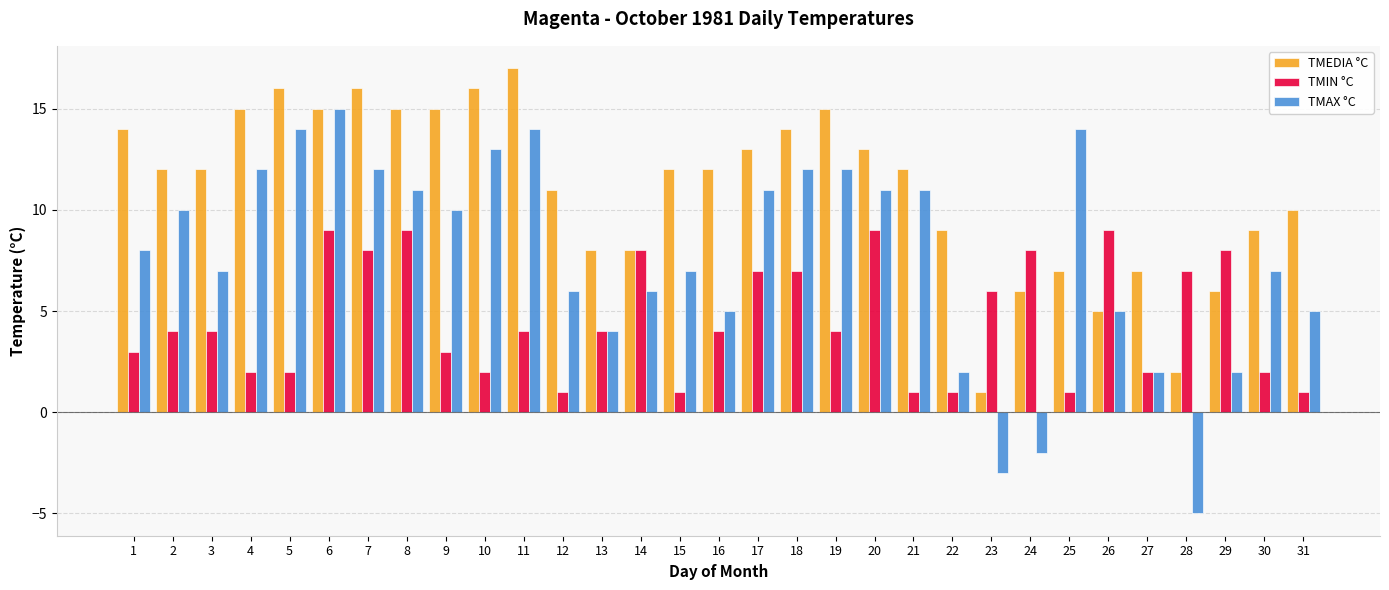

Are the bars horizontal?

No